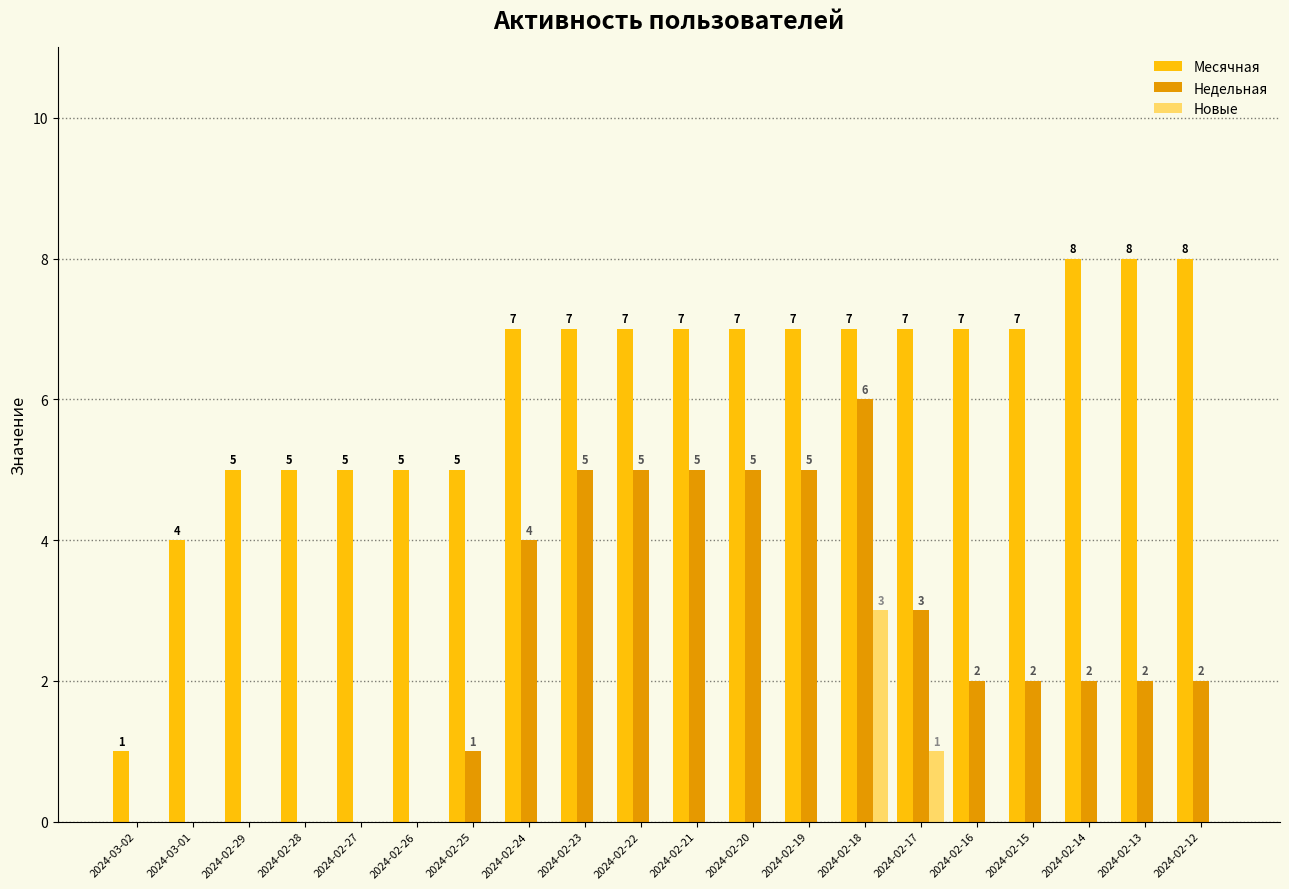

Which series has the largest total across all categories?

Месячная